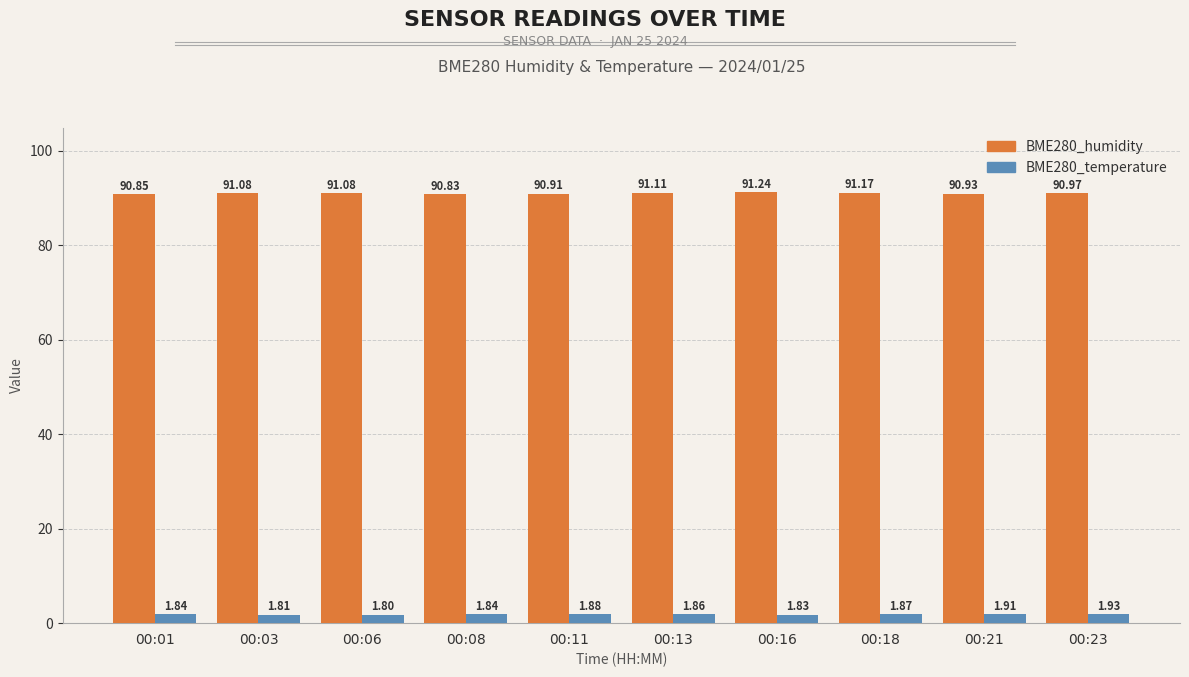

How many bars are there in total?

20